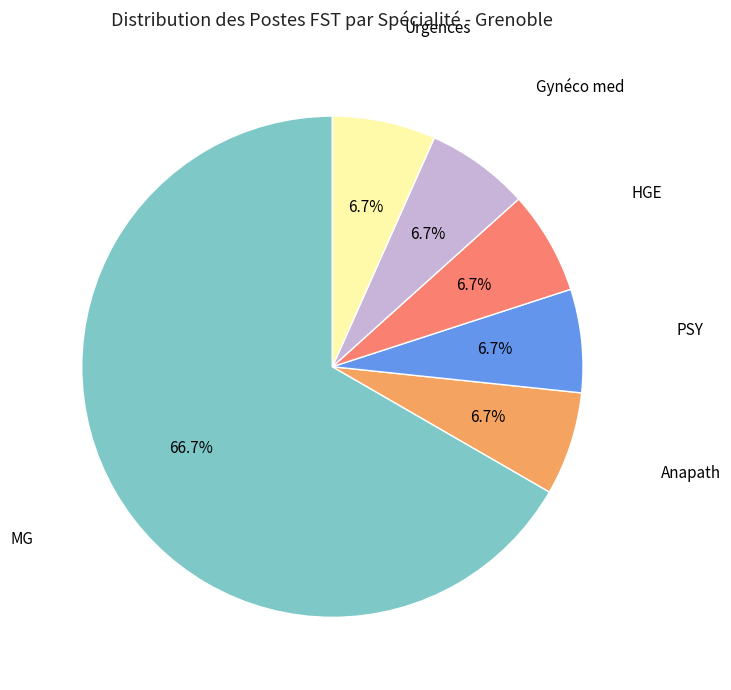

To the nearest percent, what is the difference between the largest and smallest slice percentages?

60%